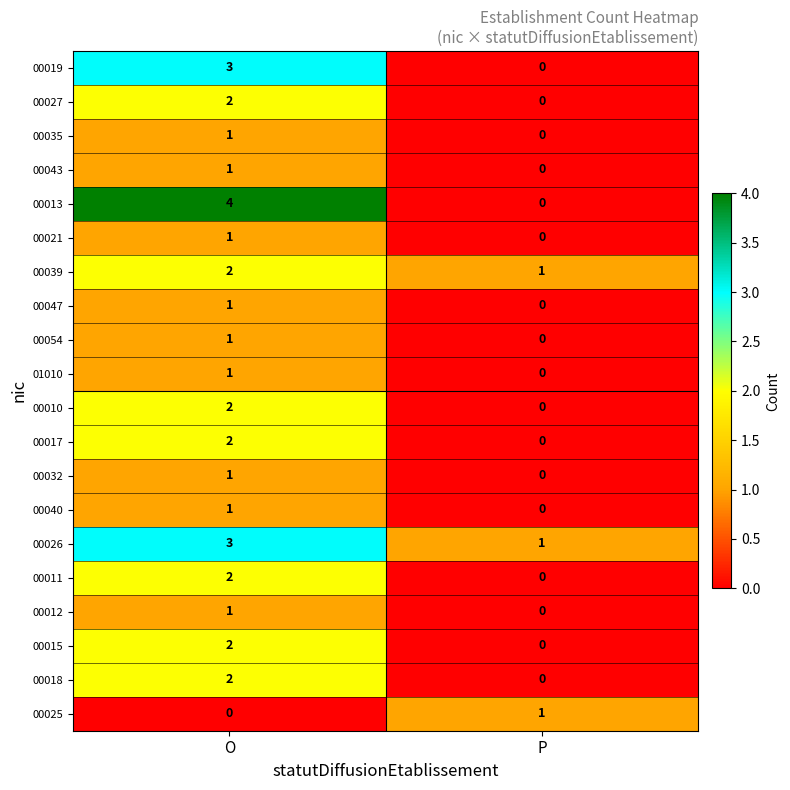

Is it true that 00043 equals 0 at P?

True